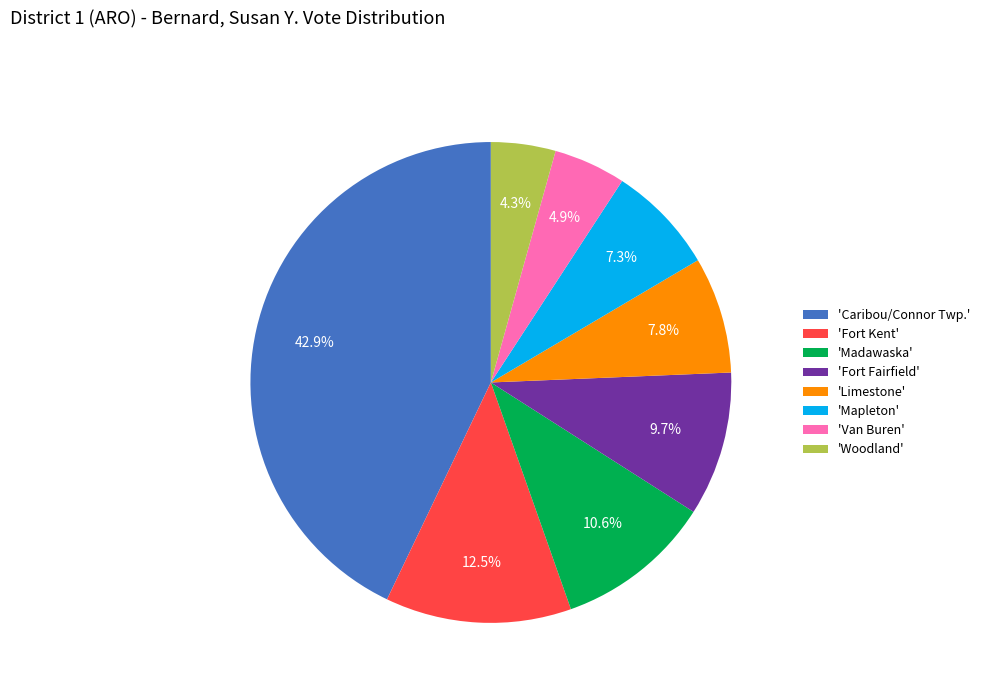

Does any single category account for the majority?

No